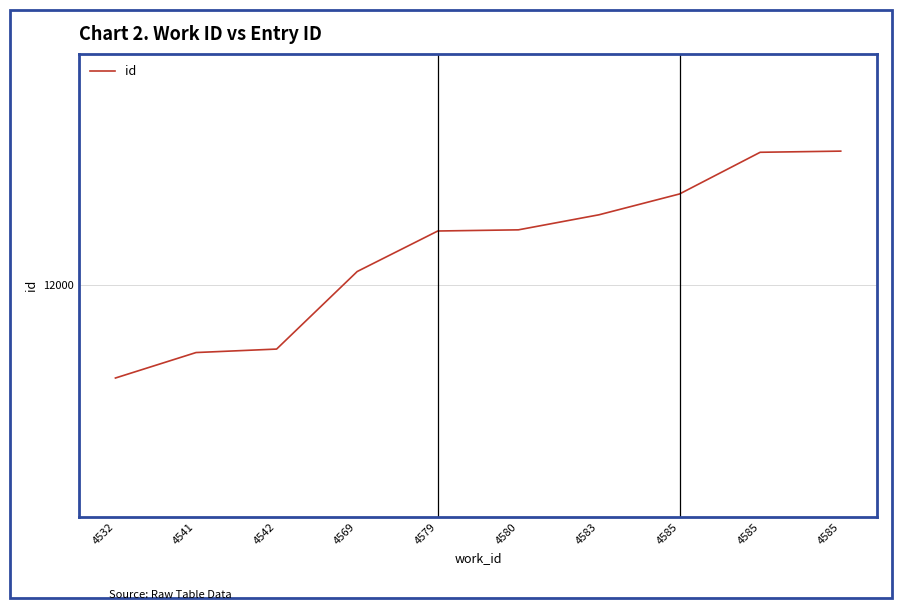

What is the difference between the values at 4541 and 4542?

3